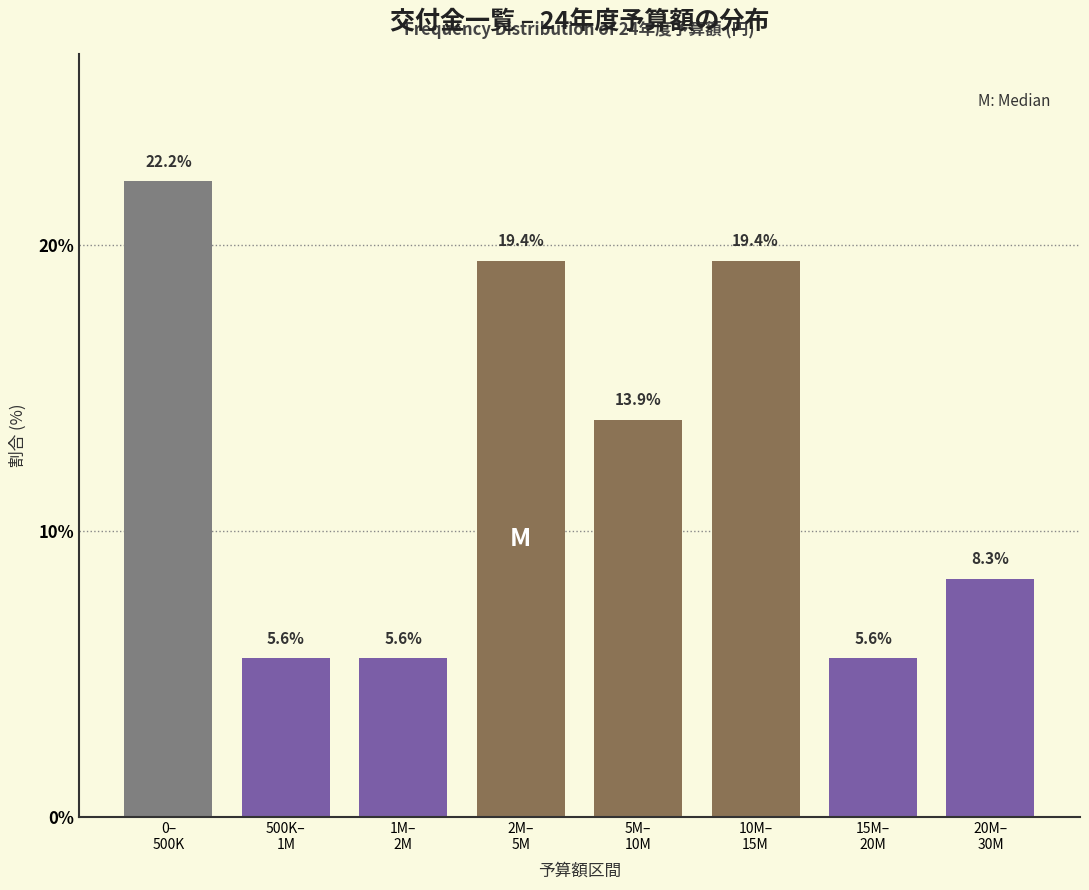

Reading left to right, list all the values displayed in this chart.

22.2	5.6	5.6	19.4	13.9	19.4	5.6	8.3